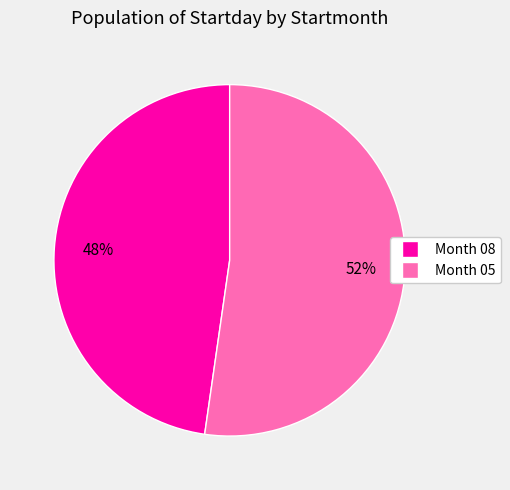

Is there any slice that represents more than half of the pie?

Yes